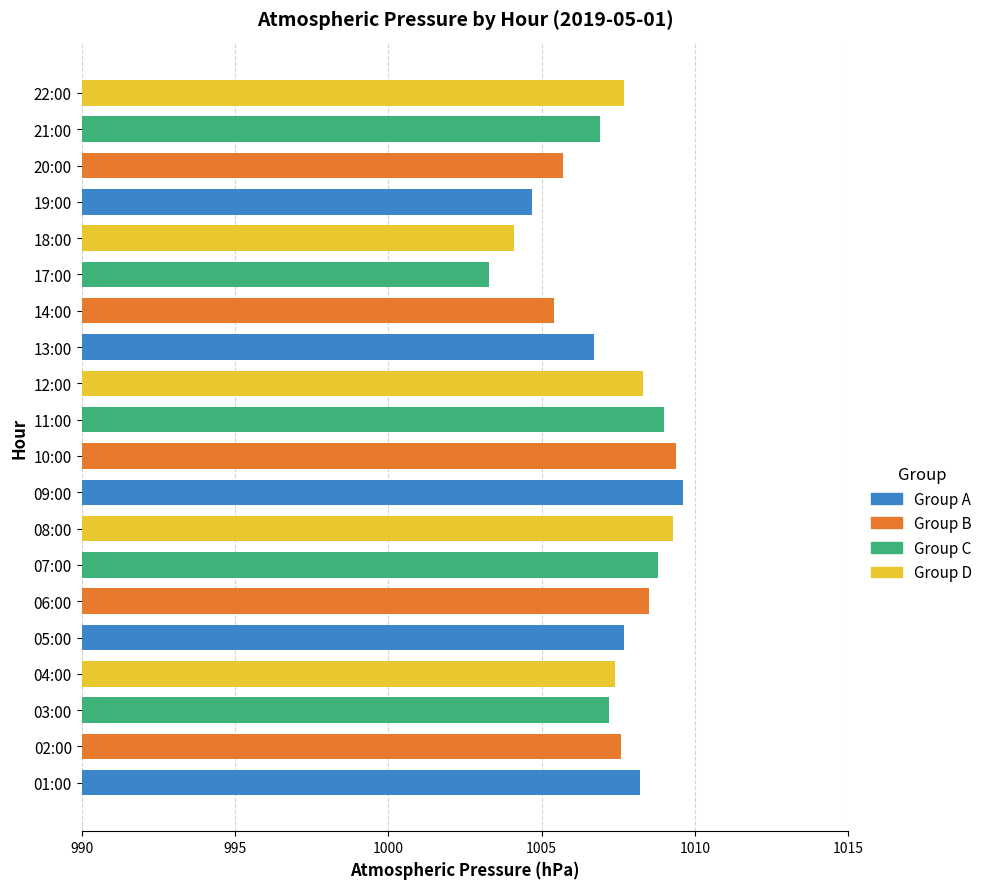

True or false: the data shows 1006.9 at 21:00.

True